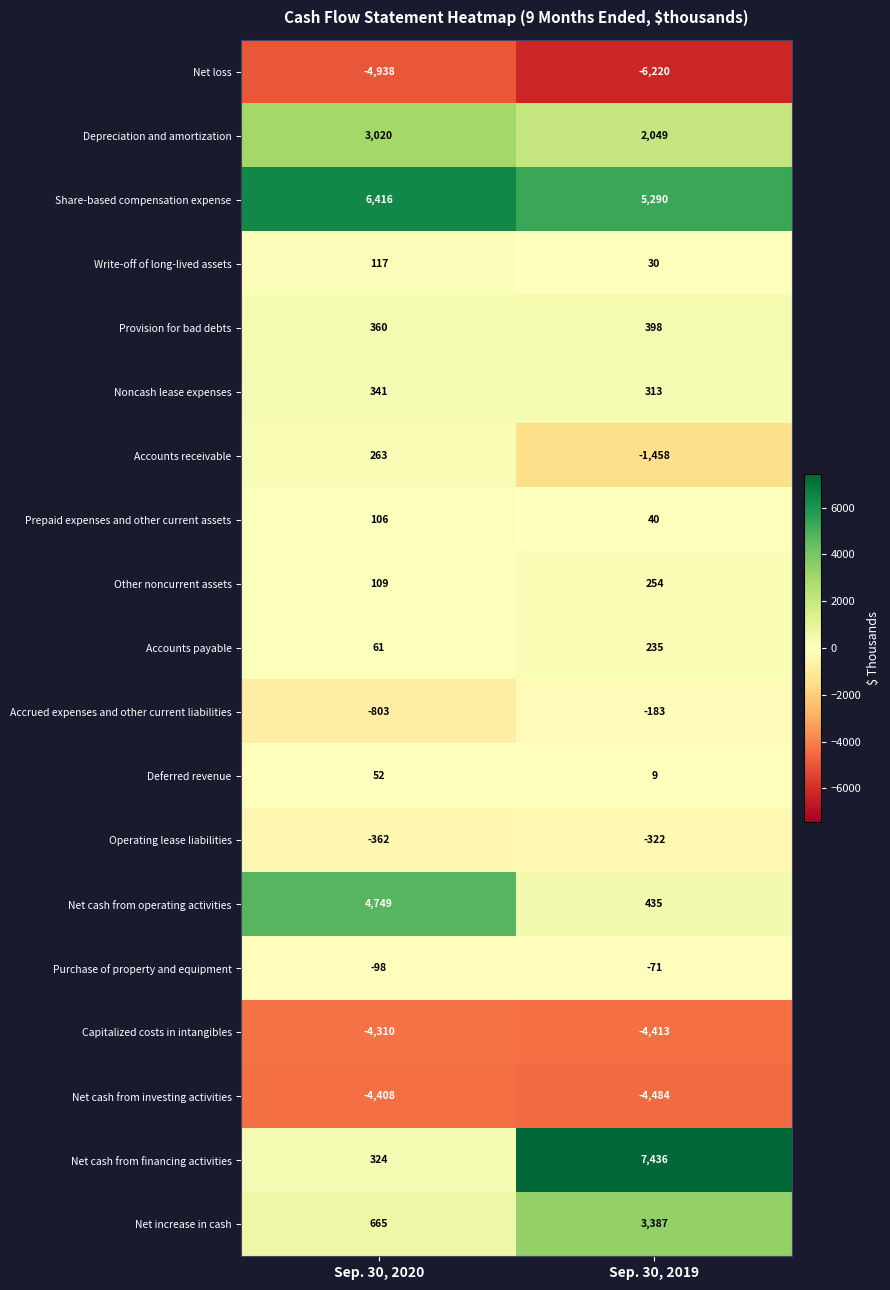

What is the total value across all series at Sep. 30, 2019?

2725